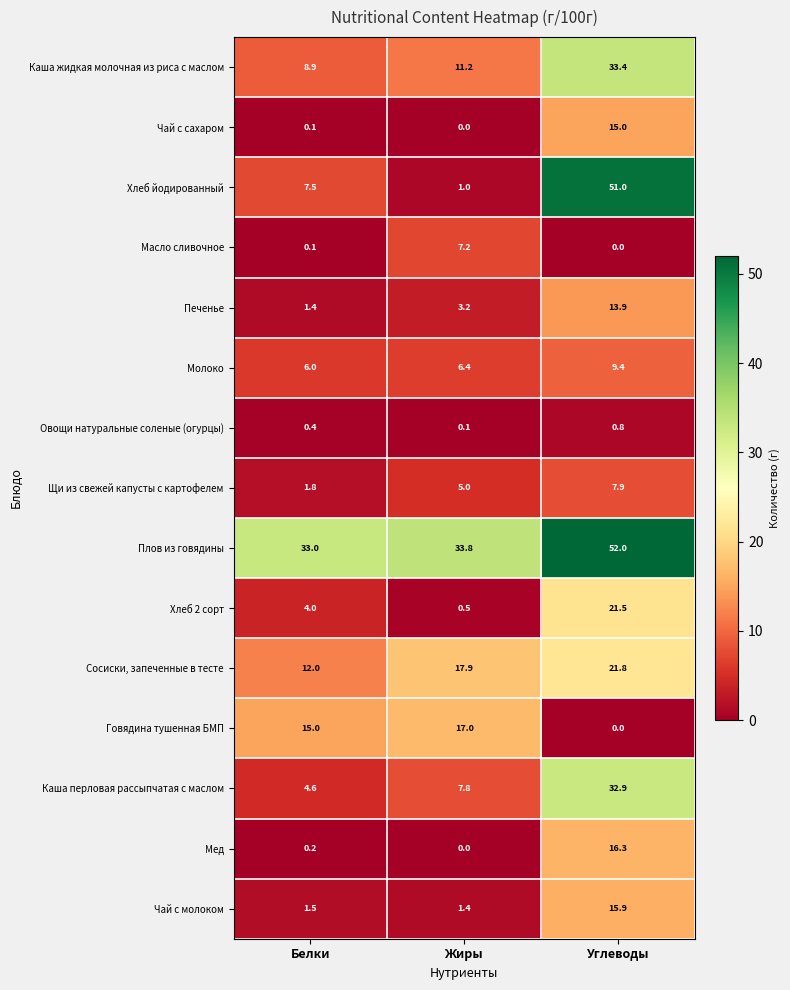

Which series has the widest spread of values?

Хлеб йодированный